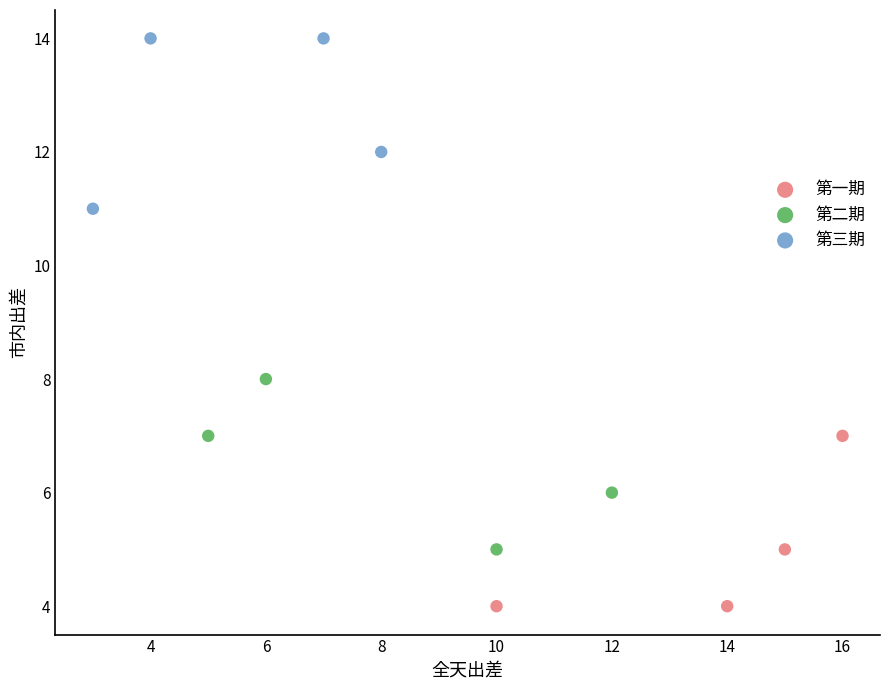

What are all the series names shown in the legend?

第一期, 第二期, 第三期